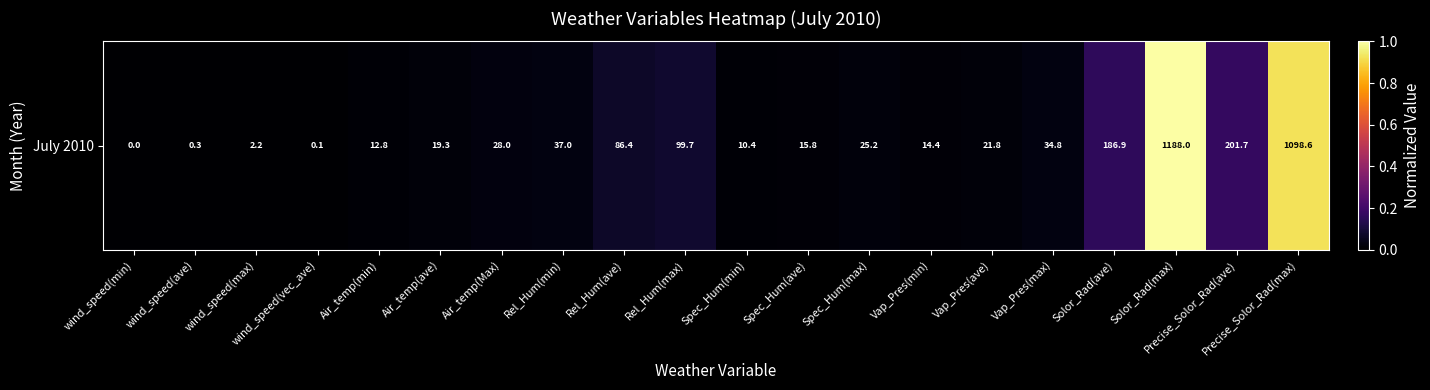

The value at Vap_Pres(ave) is 0.0. True or false?

False